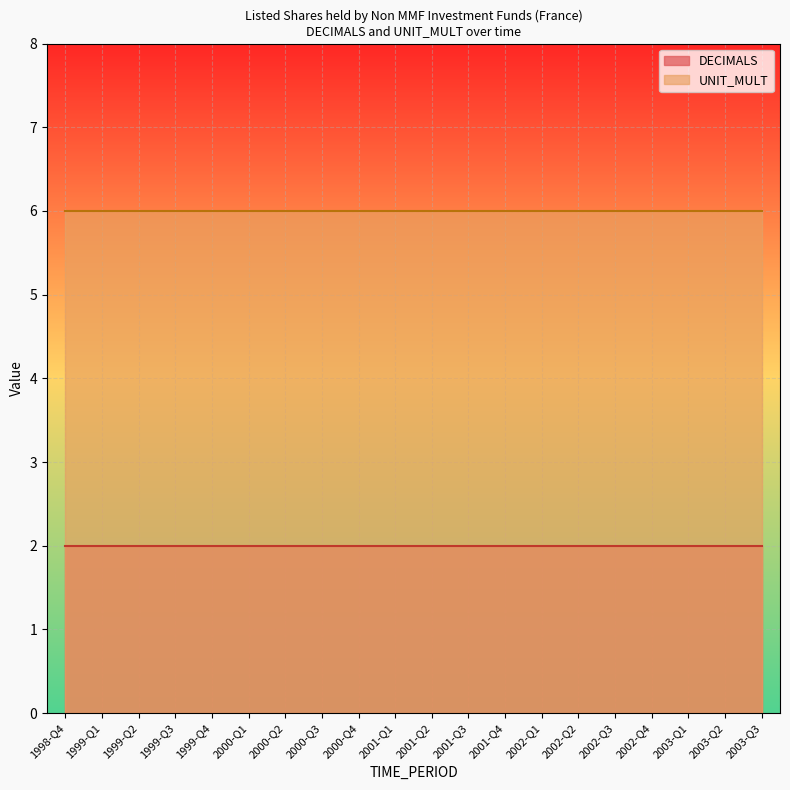

What is the label of the 17th point from the right?

1999-Q3